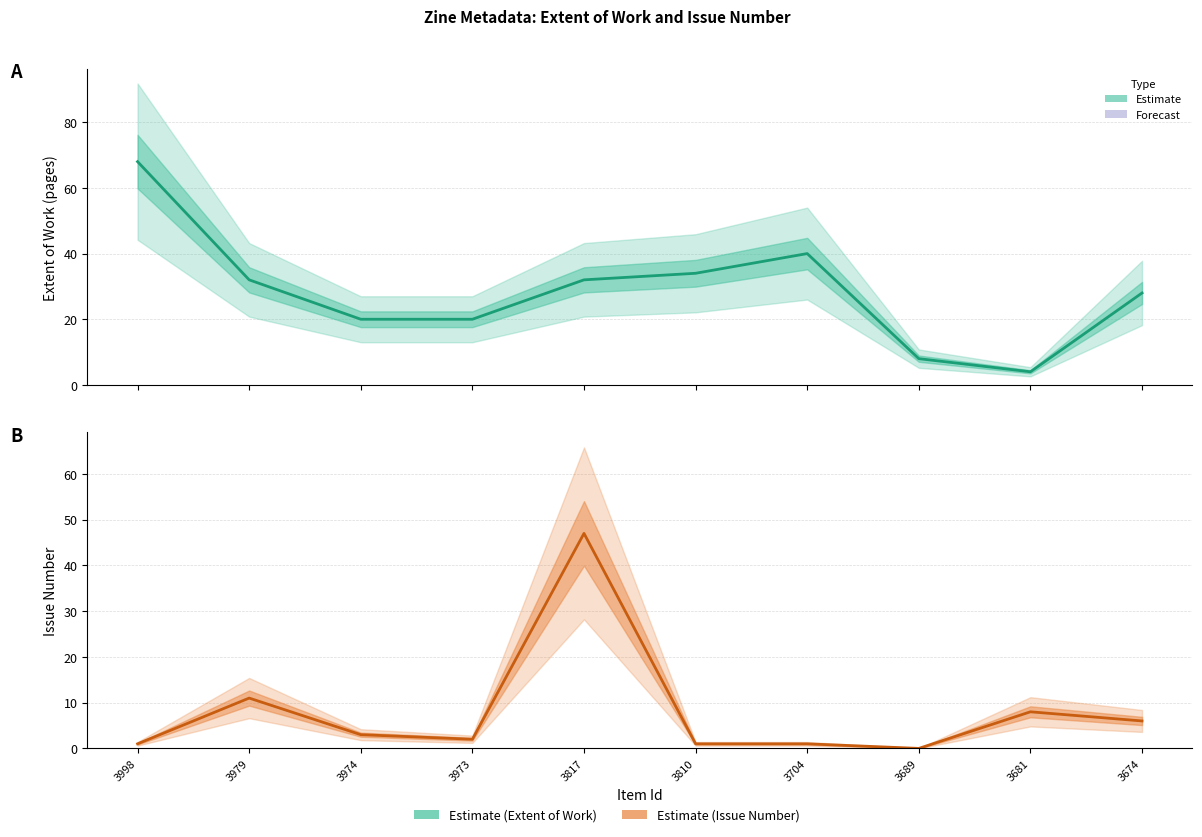

What is the average value of the Issue Number series?

8